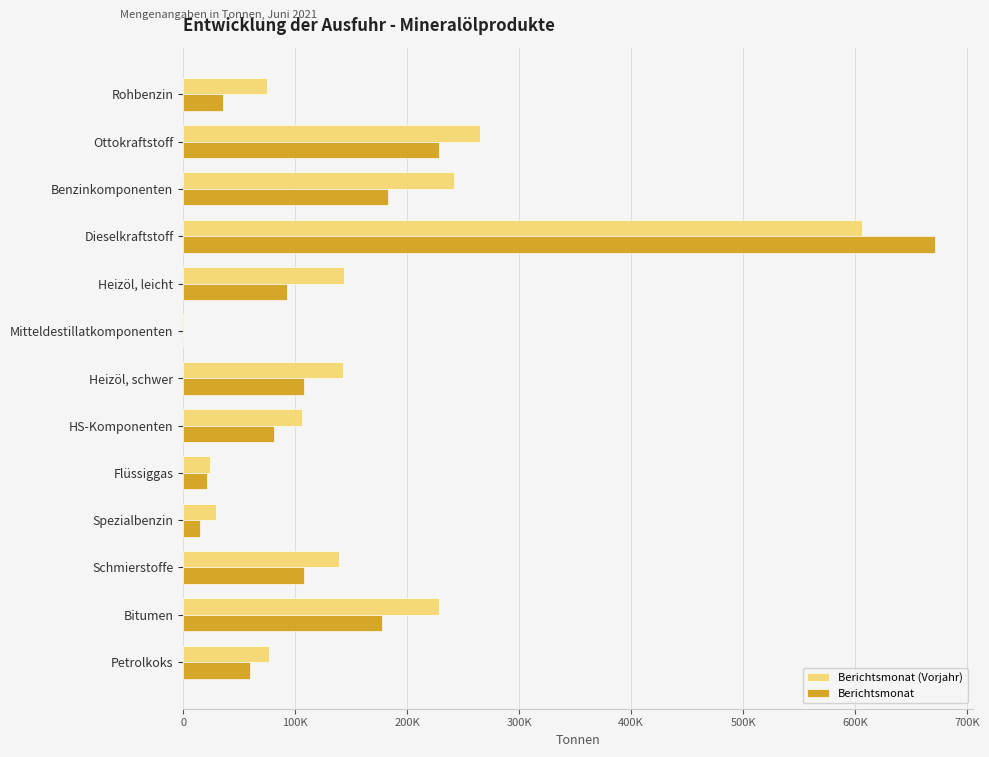

What are all the series names shown in the legend?

Berichtsmonat (Vorjahr), Berichtsmonat